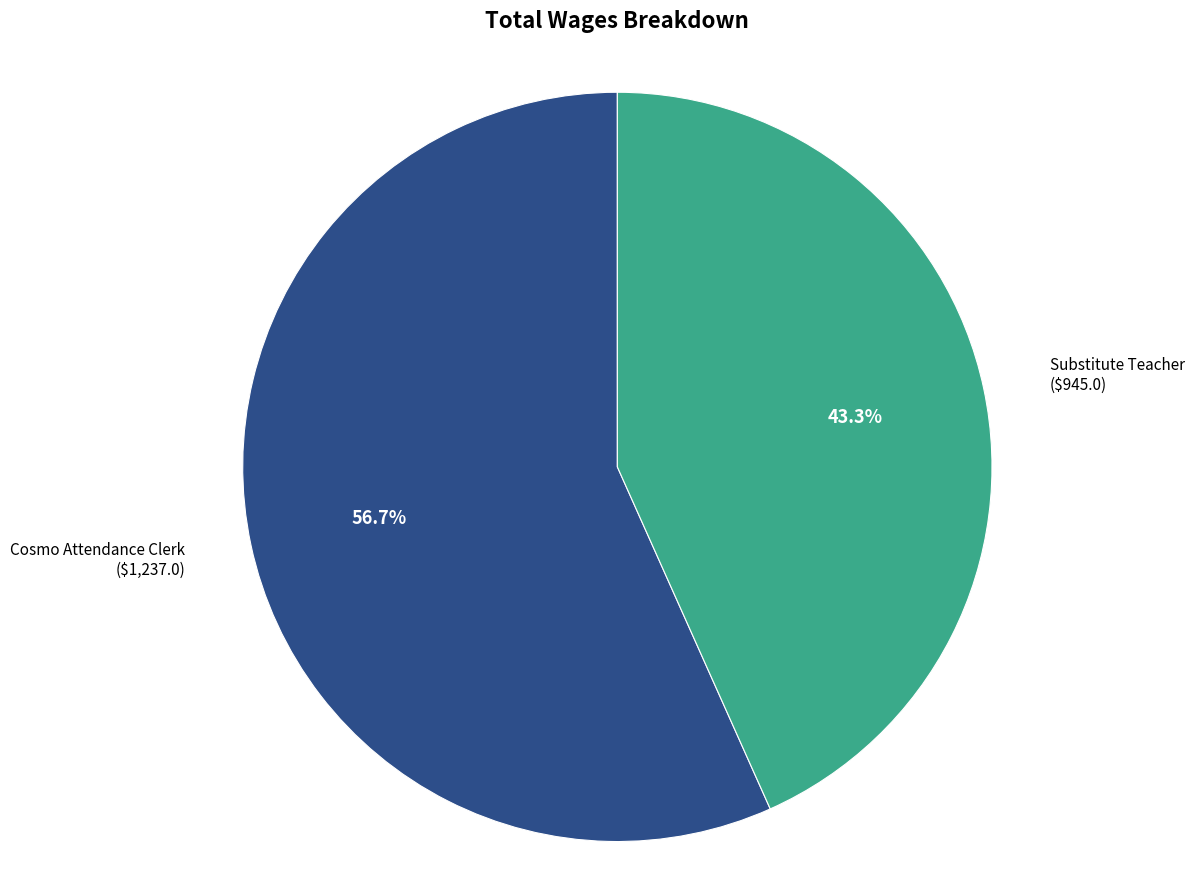

Which slice is the smallest?

Substitute Teacher